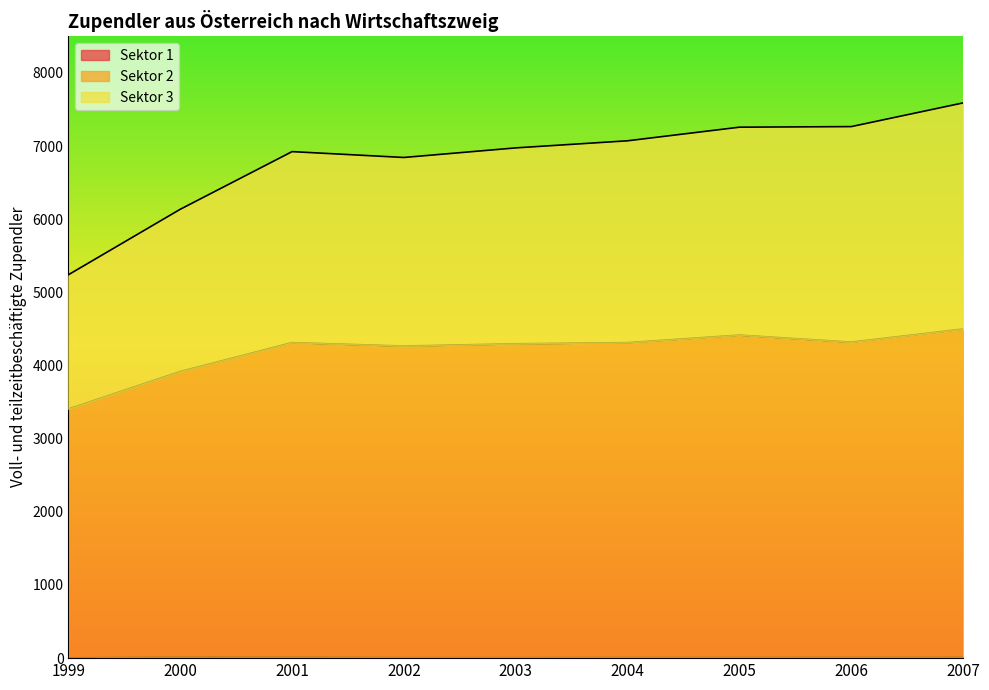

True or false: Sektor 2 and Sektor 3 intersect in this chart.

False